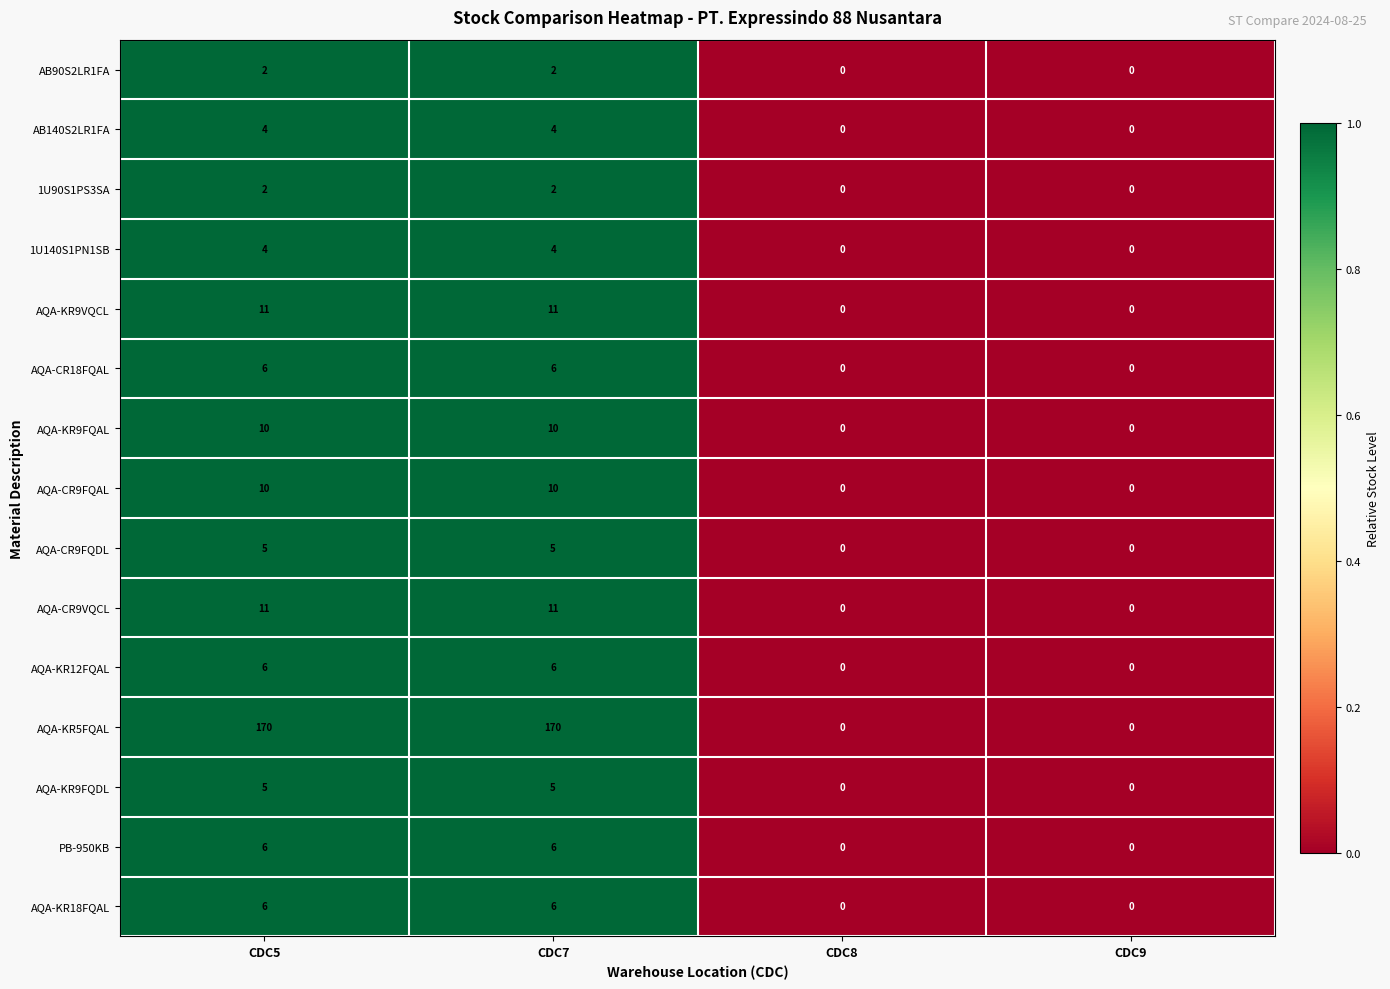

Count the number of data series in this chart.

15